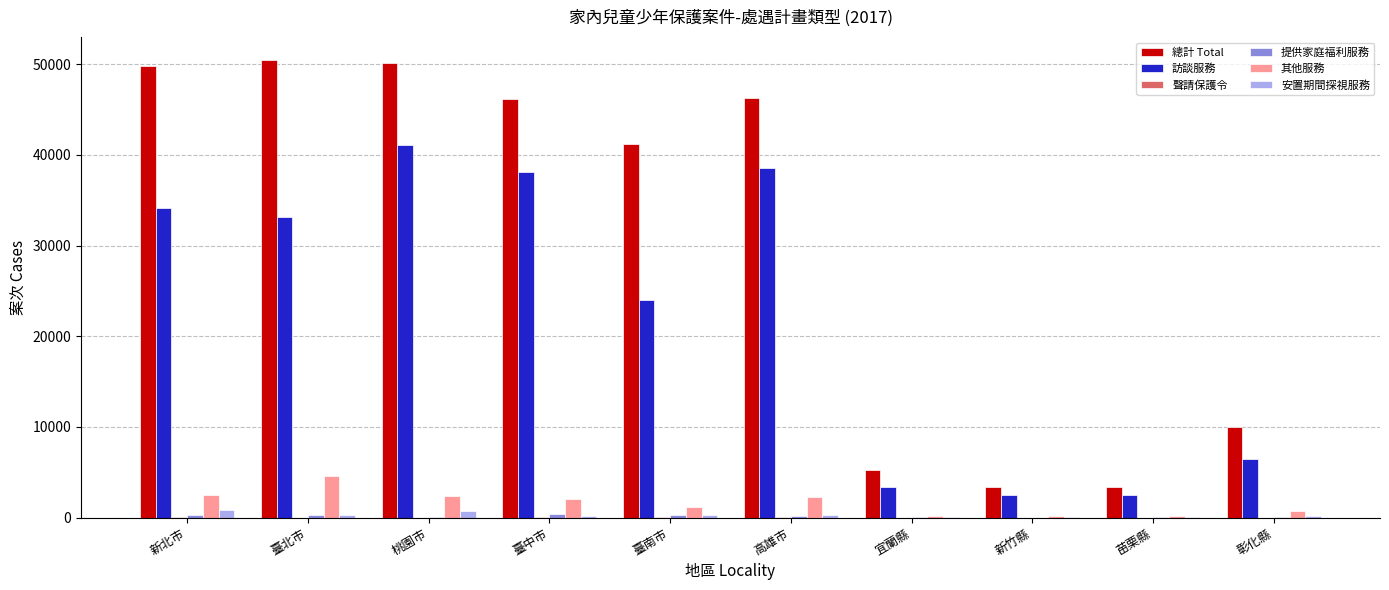

Which series has the largest total across all categories?

總計 Total